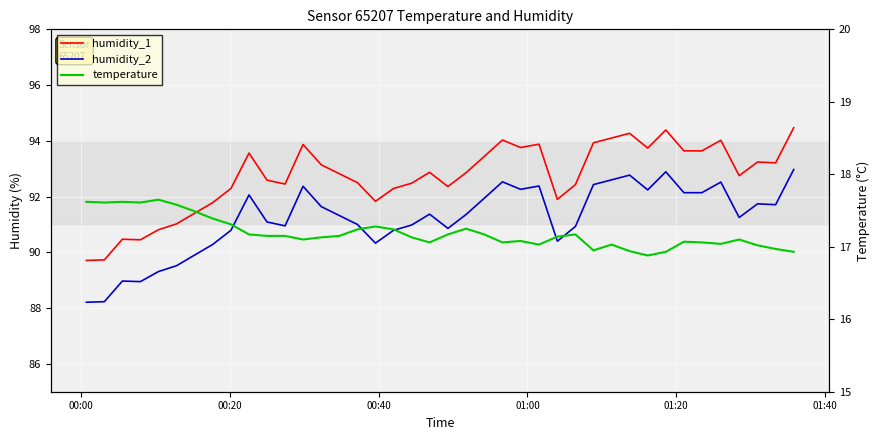

The value of humidity_1 at 37 is 64.0. True or false?

False